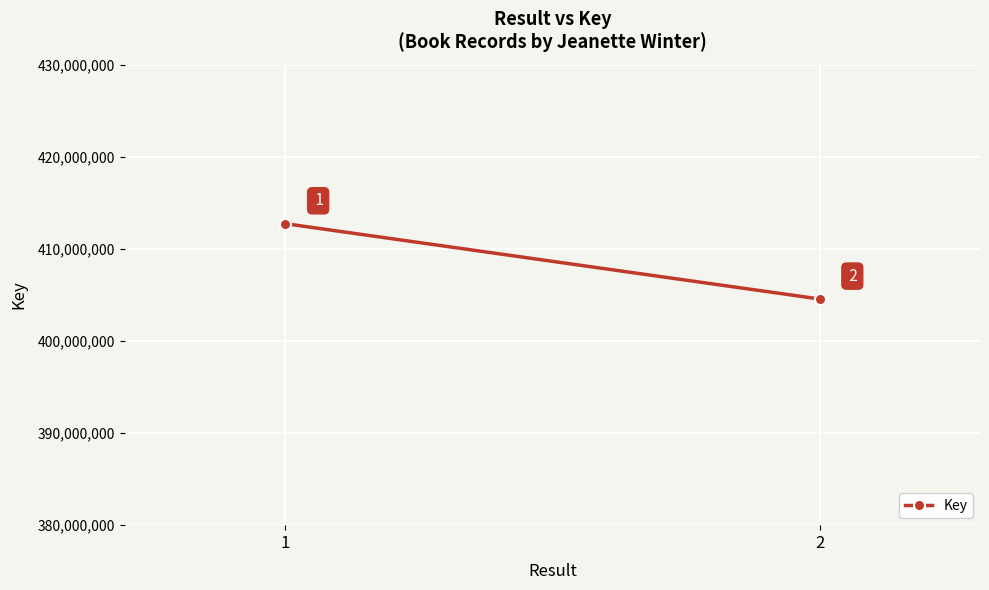

At which category does the chart reach its minimum across all series?

2